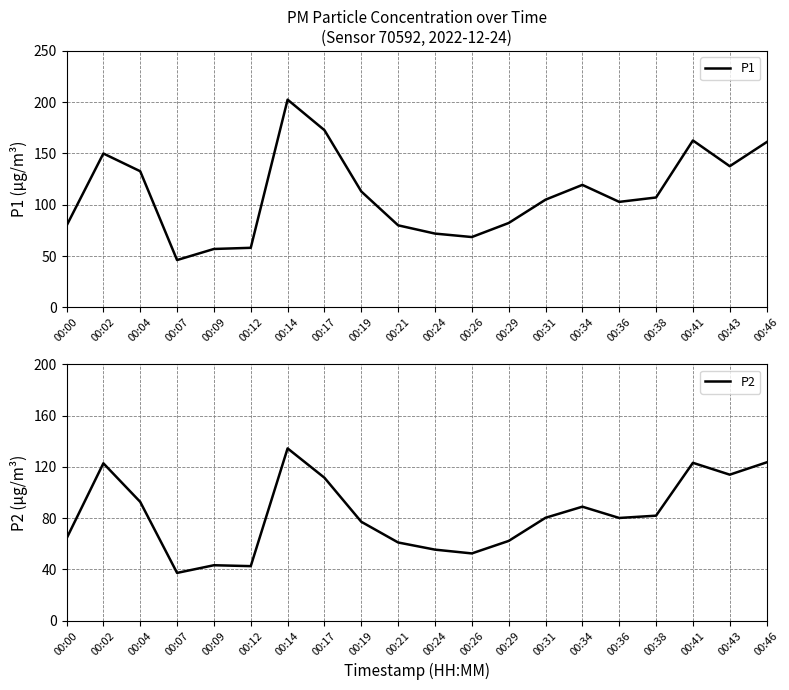

How many data points does each series have?

20